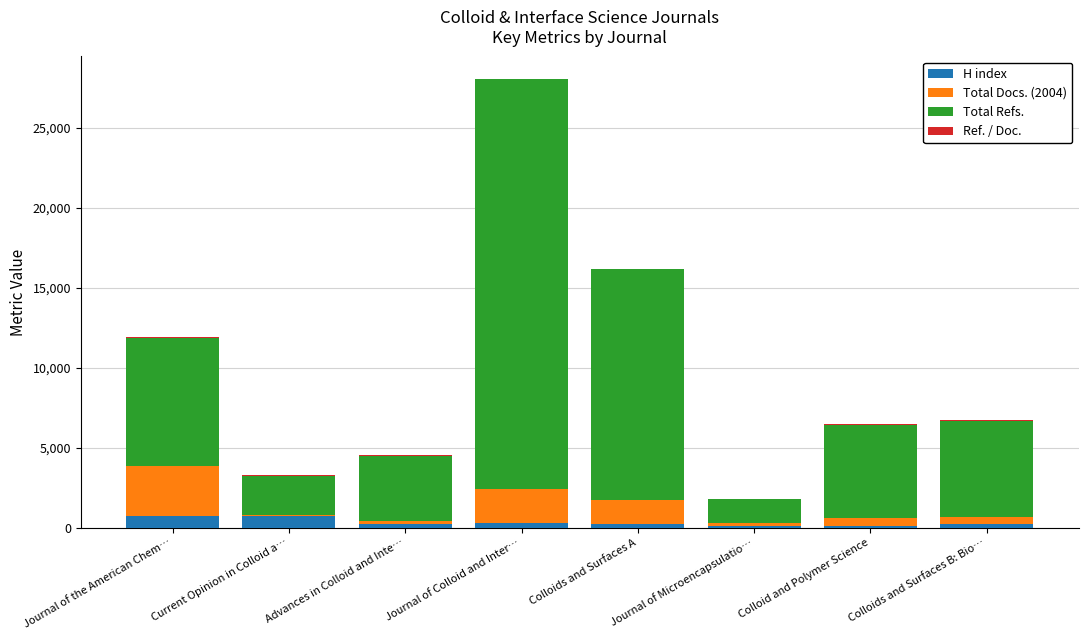

What is the maximum value for H index?

748